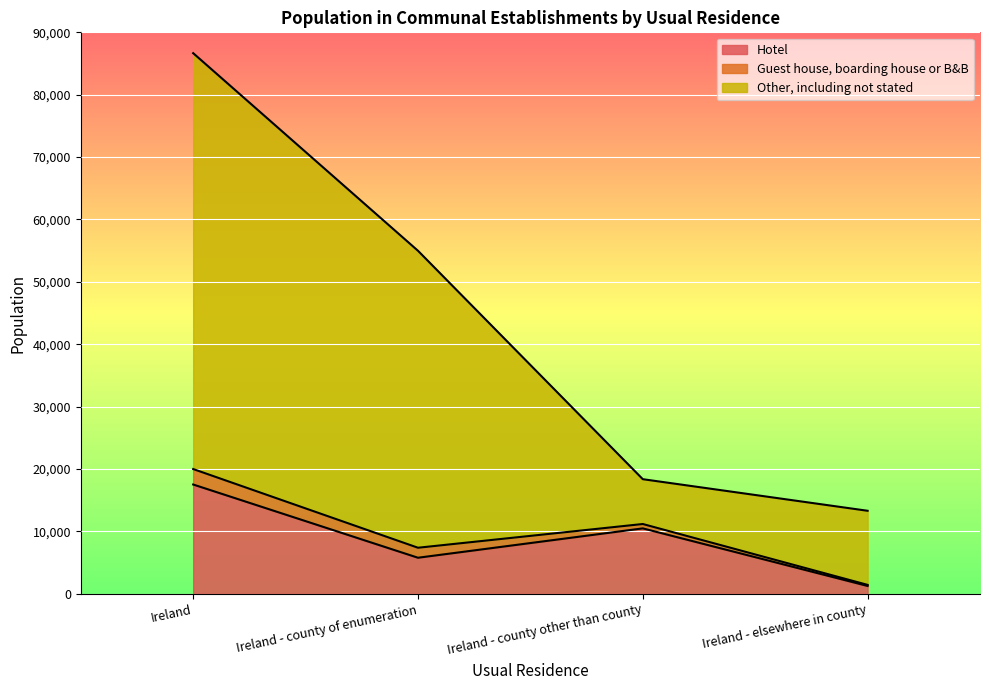

What is the average value of the Hotel series?

8758